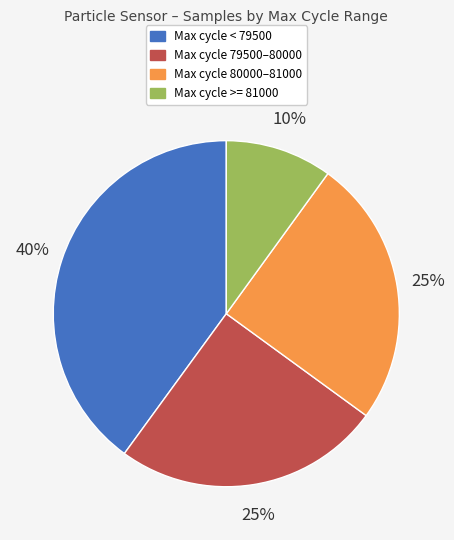

To the nearest percent, what is the average slice percentage?

25%